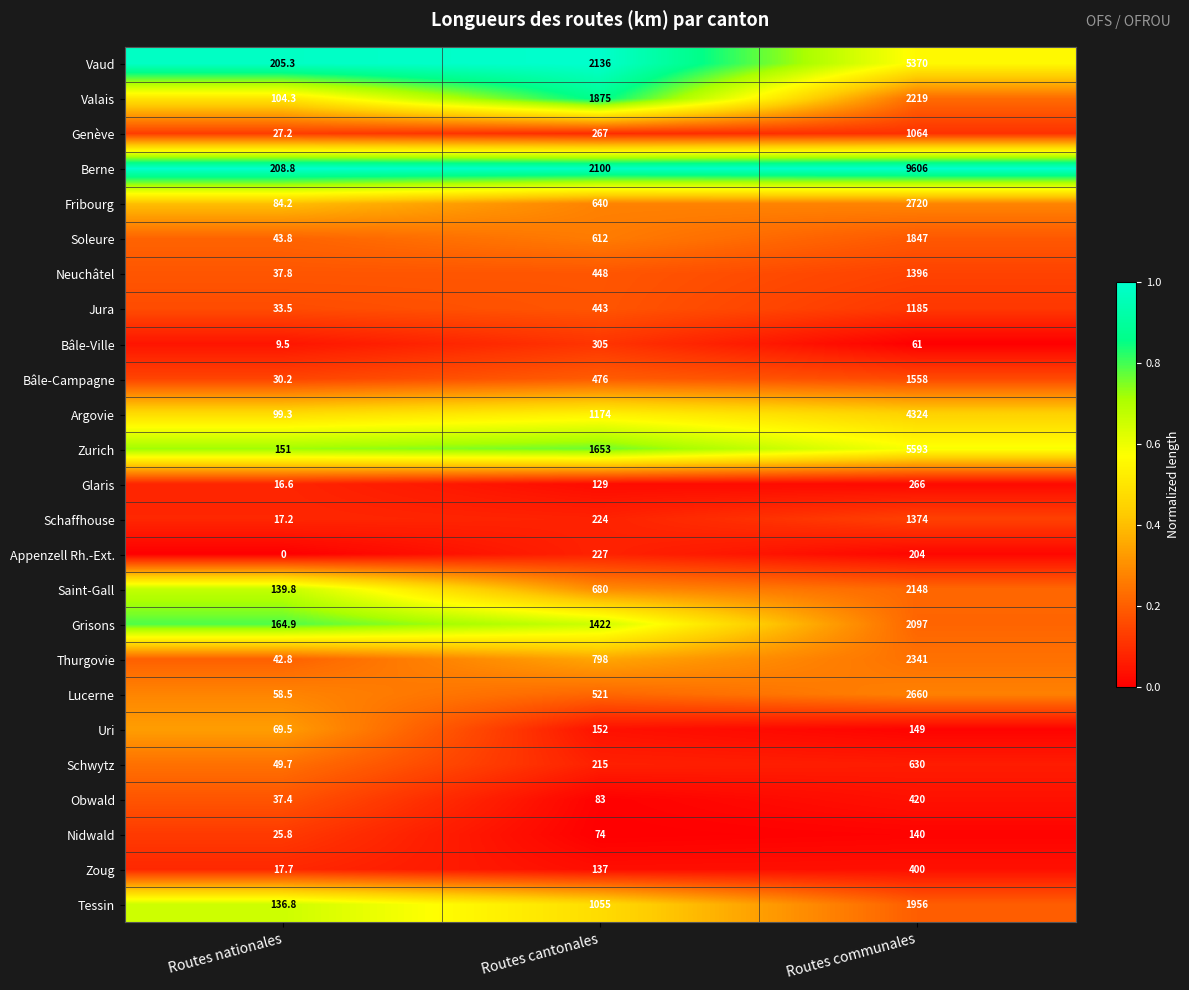

At Routes communales, list the series in order from largest to smallest.

Berne, Zurich, Vaud, Argovie, Fribourg, Lucerne, Thurgovie, Valais, Saint-Gall, Grisons, Tessin, Soleure, Bâle-Campagne, Neuchâtel, Schaffhouse, Jura, Genève, Schwytz, Obwald, Zoug, Glaris, Appenzell Rh.-Ext., Uri, Nidwald, Bâle-Ville